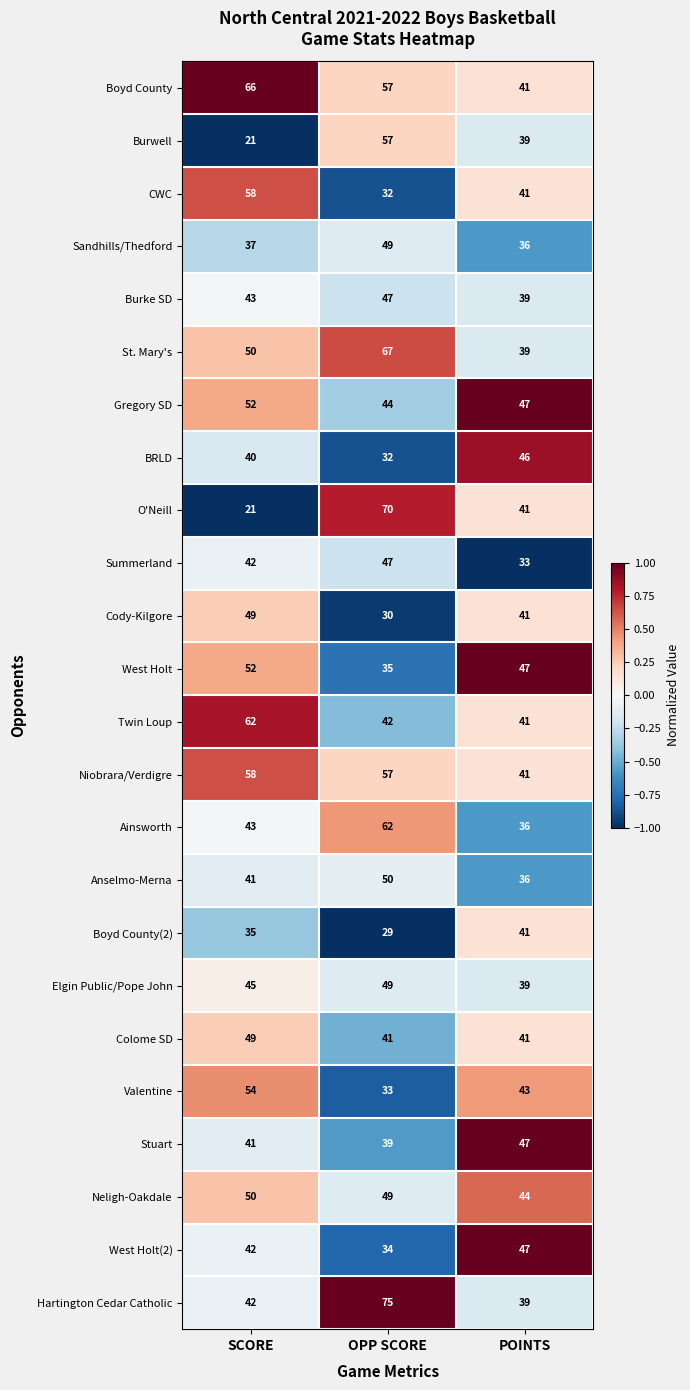

What is the smallest value displayed?

21